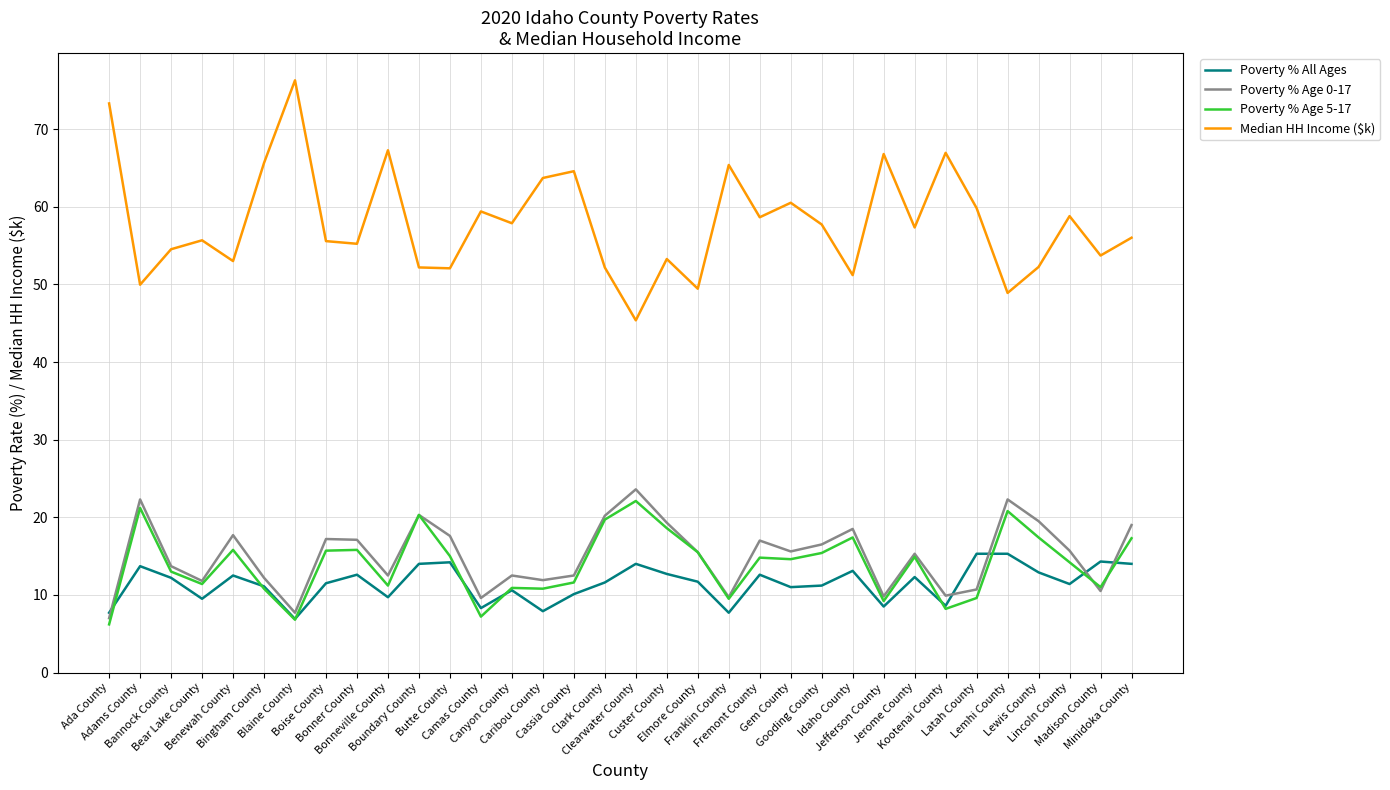

What is the maximum value for Poverty % All Ages?

15.3